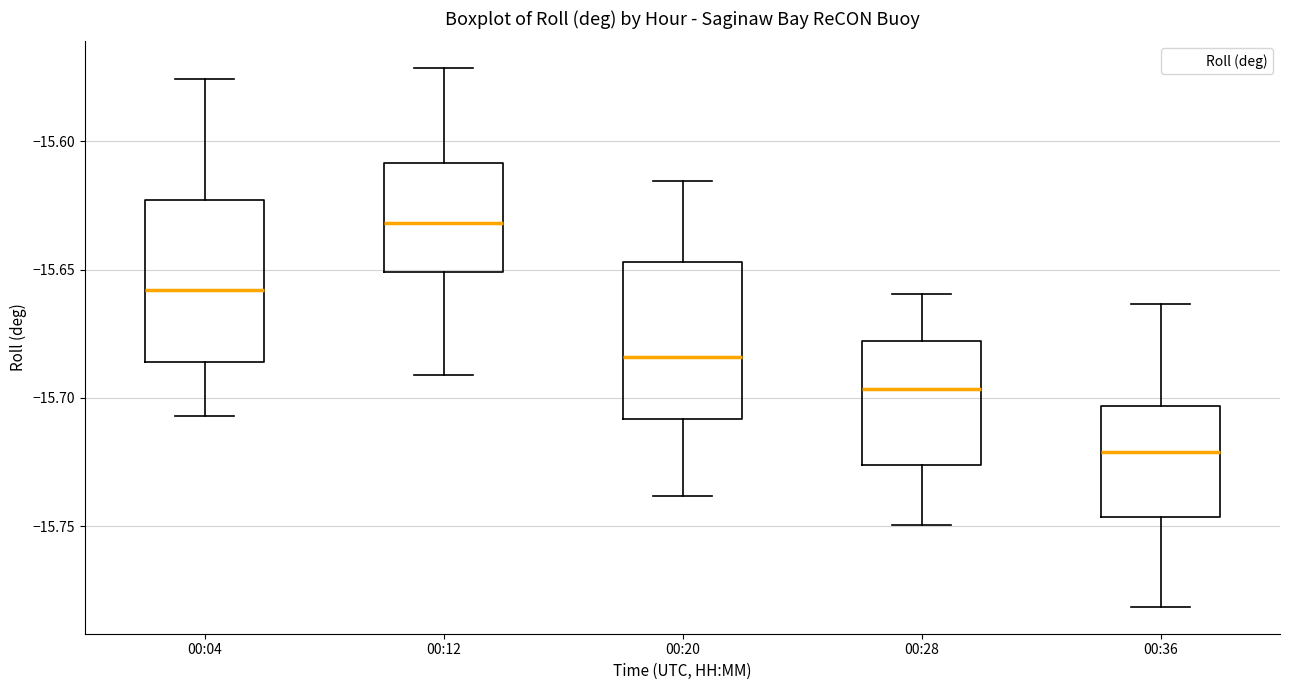

Reading left to right, read every box against the y-axis: the position of its median line, the range the box covers, and the ends of its whiskers. The values are not printed on the chart, so give them approximately, as read against the axis.

00:04: median -15.660, box -15.685 to -15.625, whiskers -15.705 to -15.575
00:12: median -15.630, box -15.650 to -15.610, whiskers -15.690 to -15.570
00:20: median -15.685, box -15.710 to -15.645, whiskers -15.740 to -15.615
00:28: median -15.695, box -15.725 to -15.680, whiskers -15.750 to -15.660
00:36: median -15.720, box -15.745 to -15.705, whiskers -15.780 to -15.665